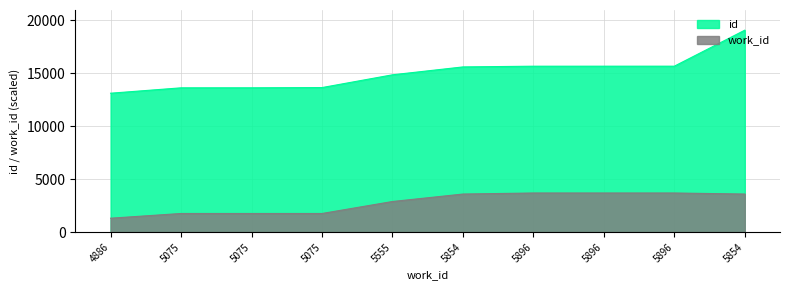

What is the maximum value shown in the chart?

19052.0